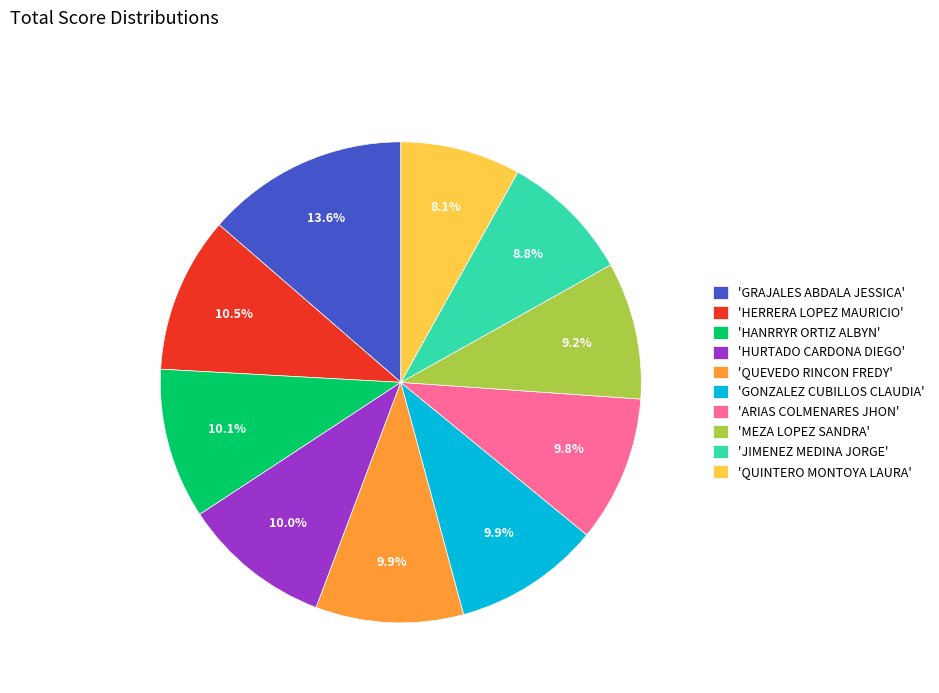

What portion of the pie excludes 'HANRRYR ORTIZ ALBYN'?

89.9%